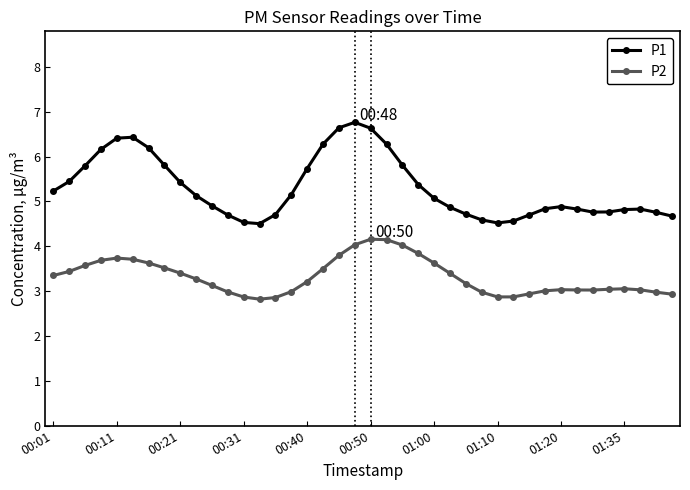

Which series has the widest spread of values?

P1